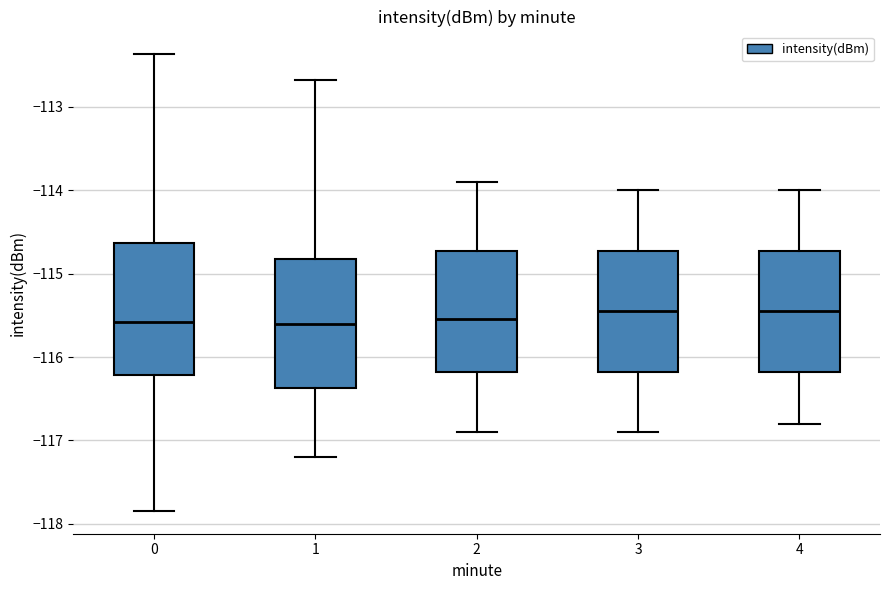

Where does the lower whisker of the box at x = 2 end on the y-axis? The values are not printed on the chart, so give them approximately, as read against the axis.

-116.9